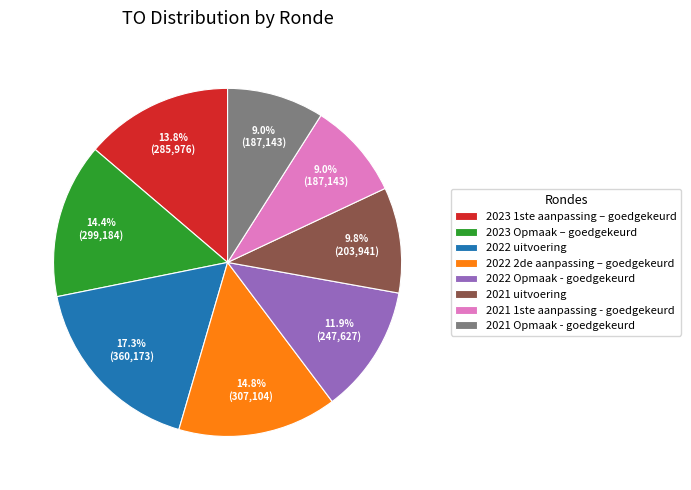

Which slice is the largest?

2022 uitvoering